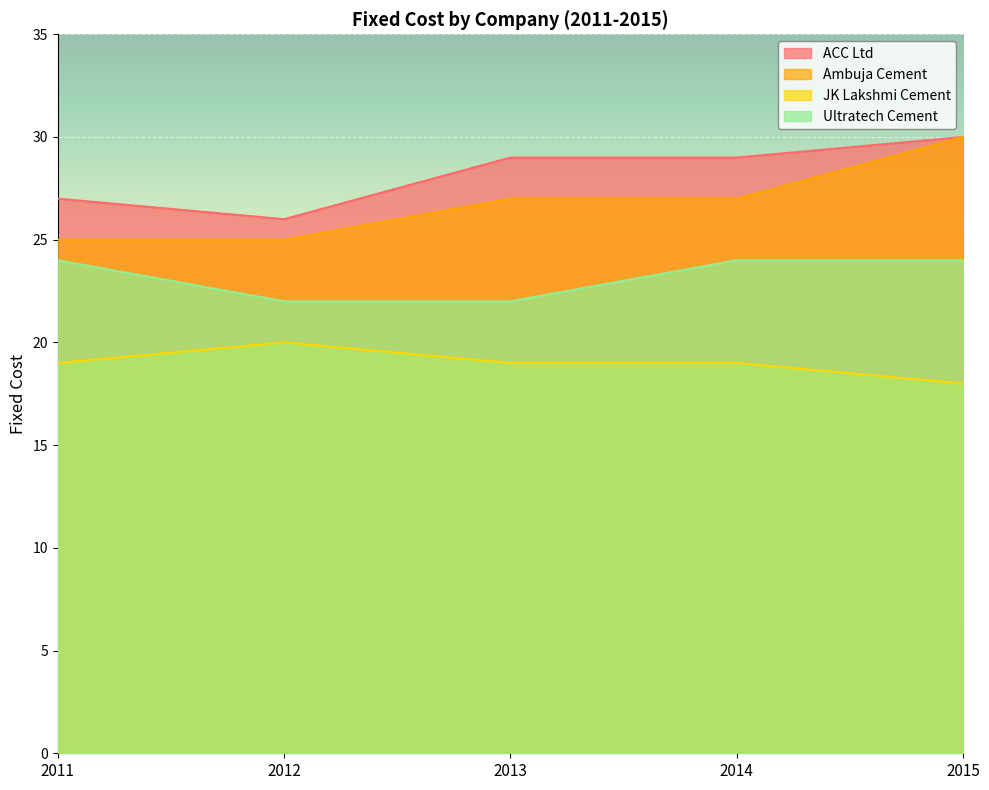

What are all the series names shown in the legend?

ACC Ltd, Ambuja Cement, JK Lakshmi Cement, Ultratech Cement